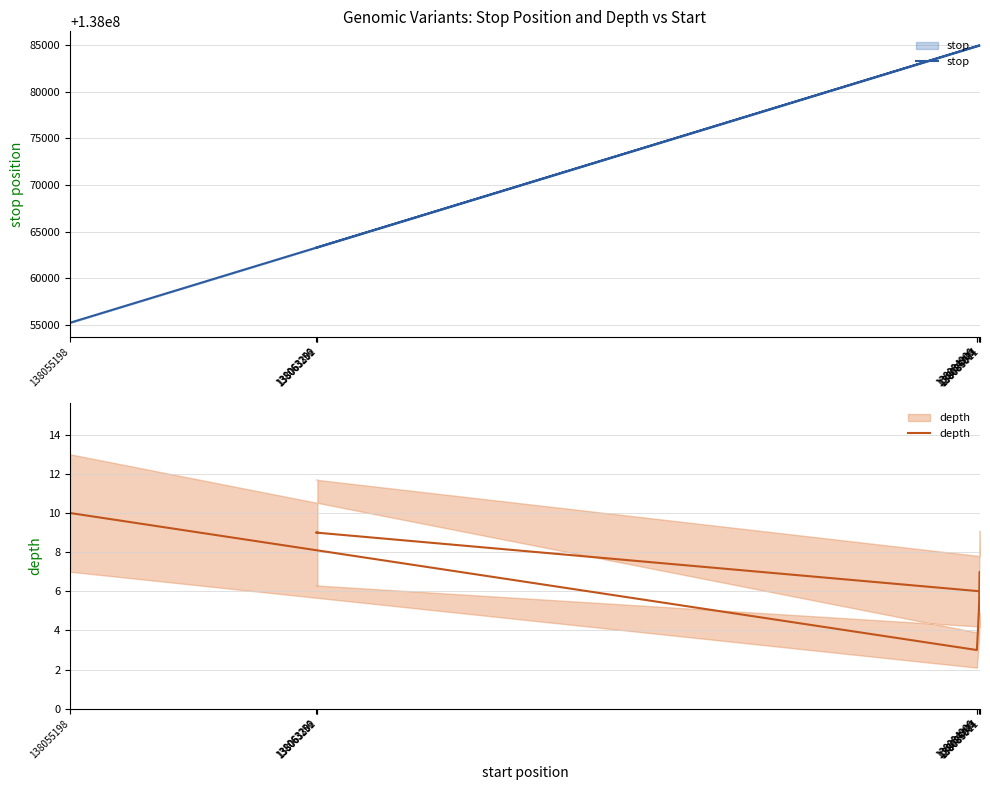

How many depth values are between 5 and 9?

6